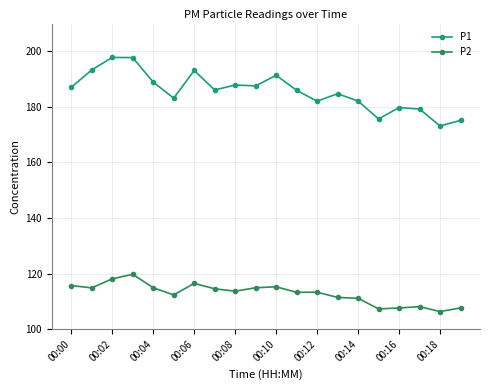

True or false: P1 and P2 intersect in this chart.

False